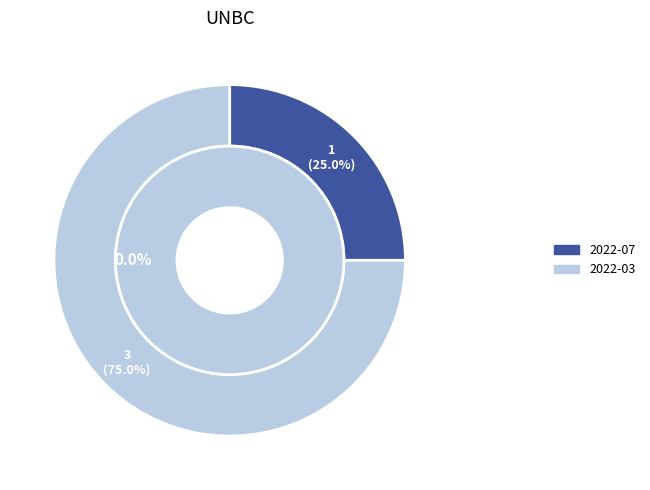

How many segments does this pie chart have?

2